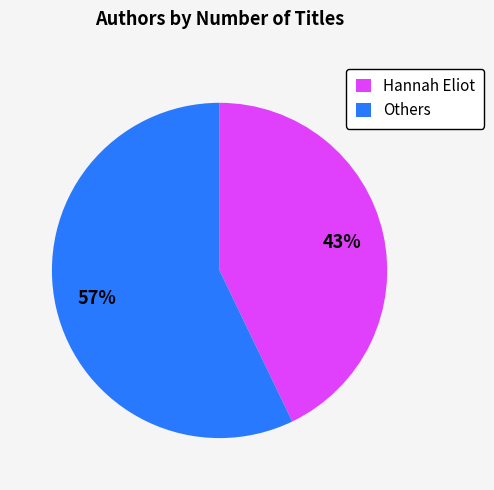

Which category has the smallest portion of the pie?

Hannah Eliot